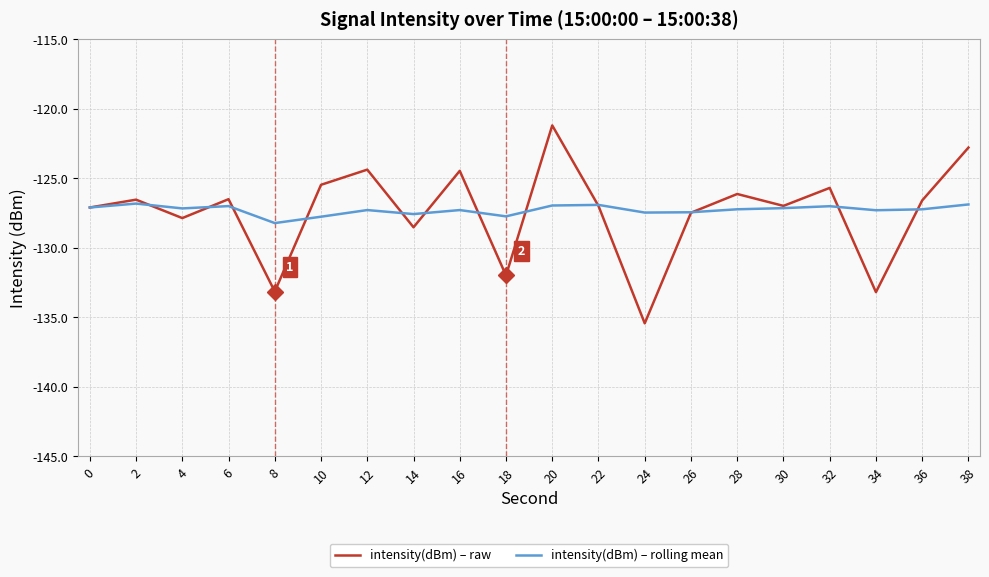

What is the difference between the second highest and second lowest values in the intensity(dBm) – raw series?

10.4